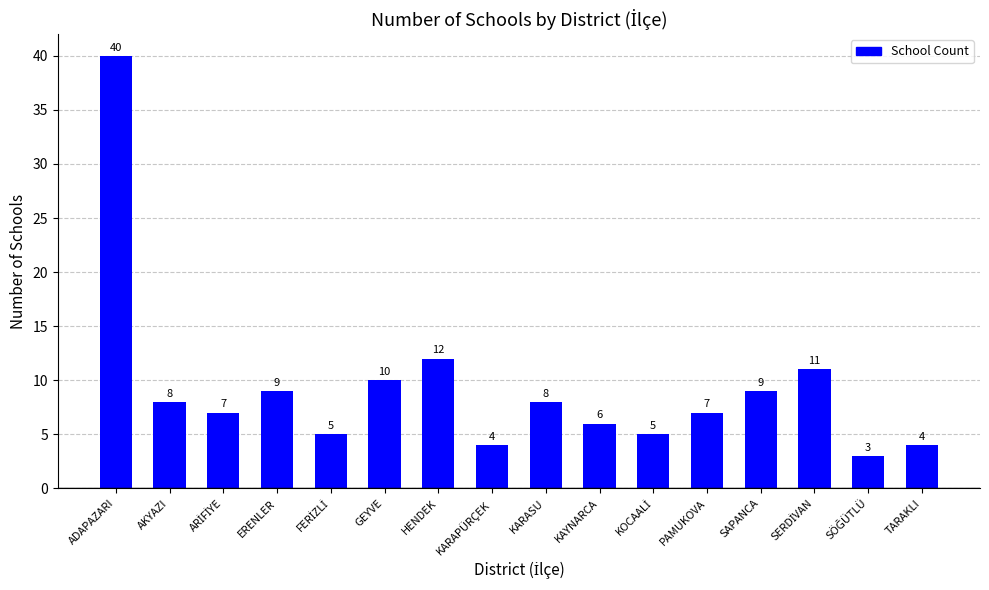

Approximately how many times larger is the value at ERENLER compared to SAPANCA?

1.0